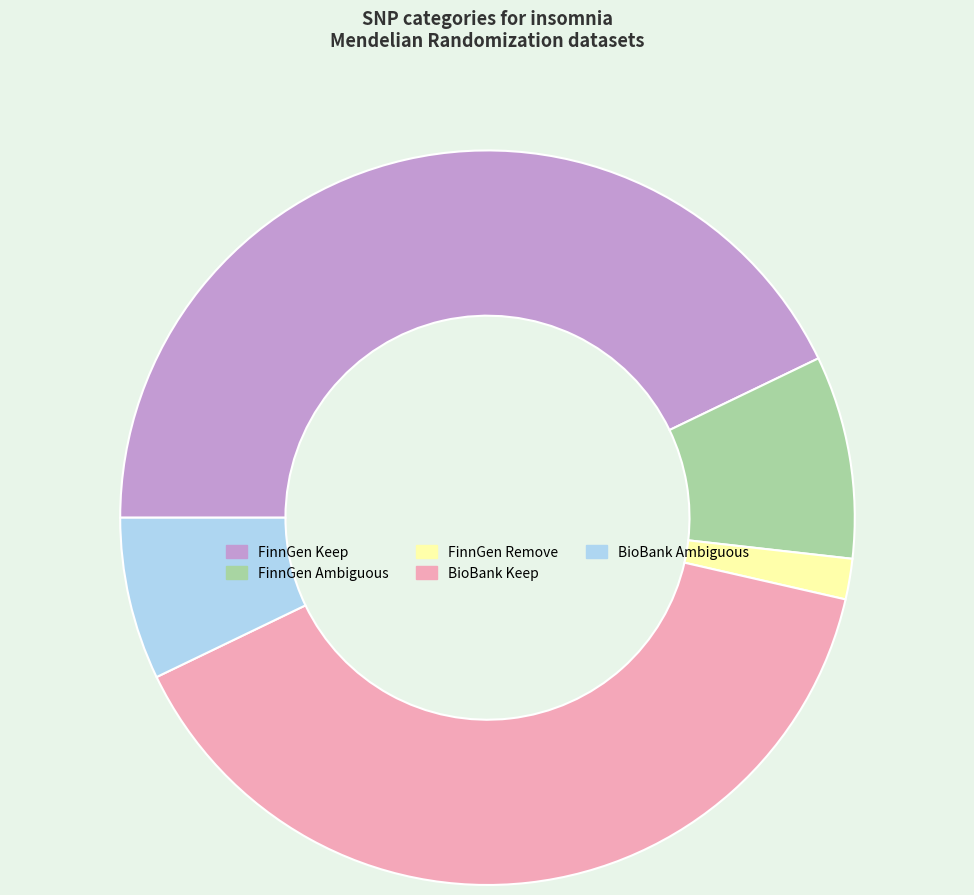

Which slice is the largest?

FinnGen Keep